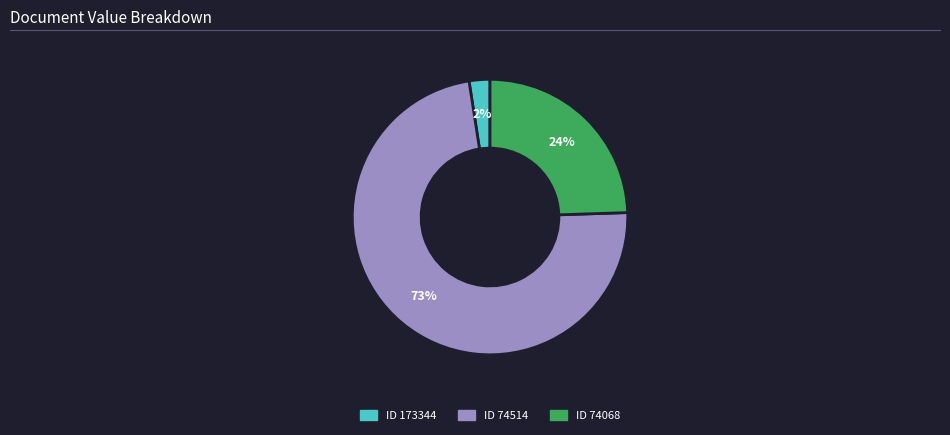

Does any single category account for the majority?

Yes